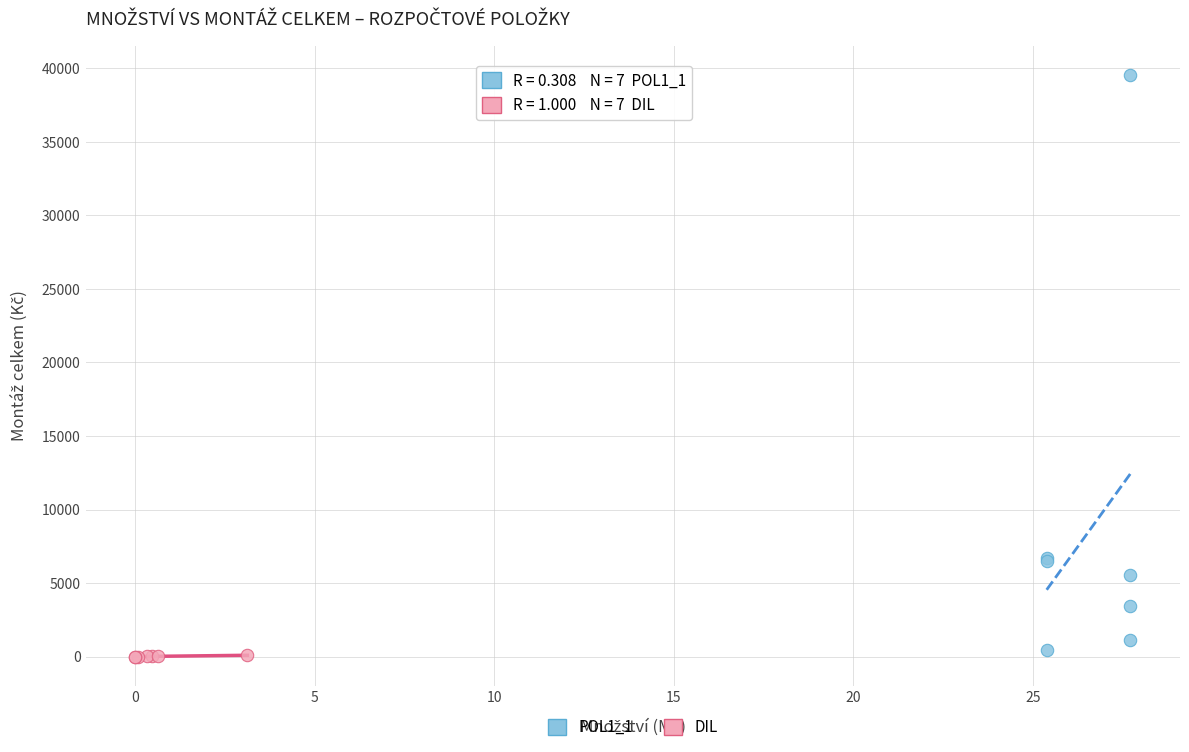

Which series has the widest spread of Y values?

POL1_1